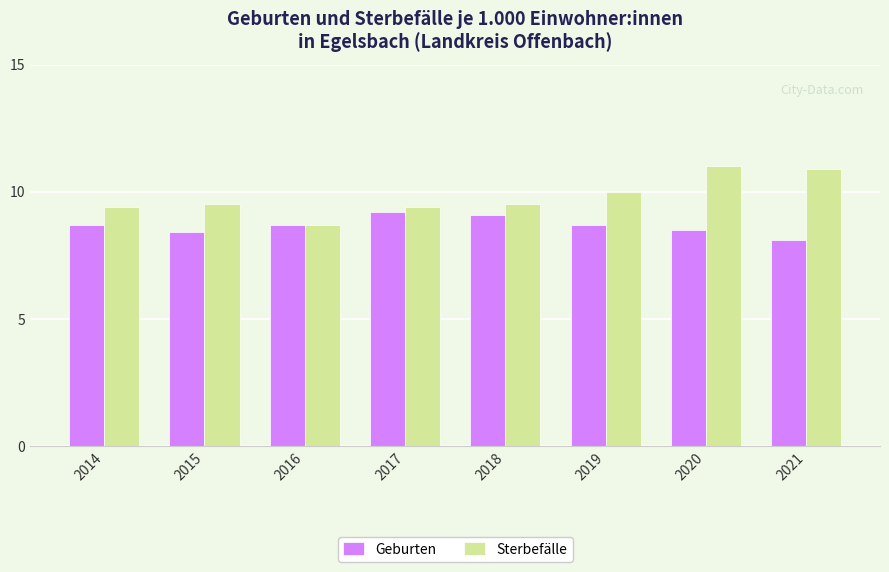

What is the value of the Sterbefälle bar at the 5th from the left?

9.5